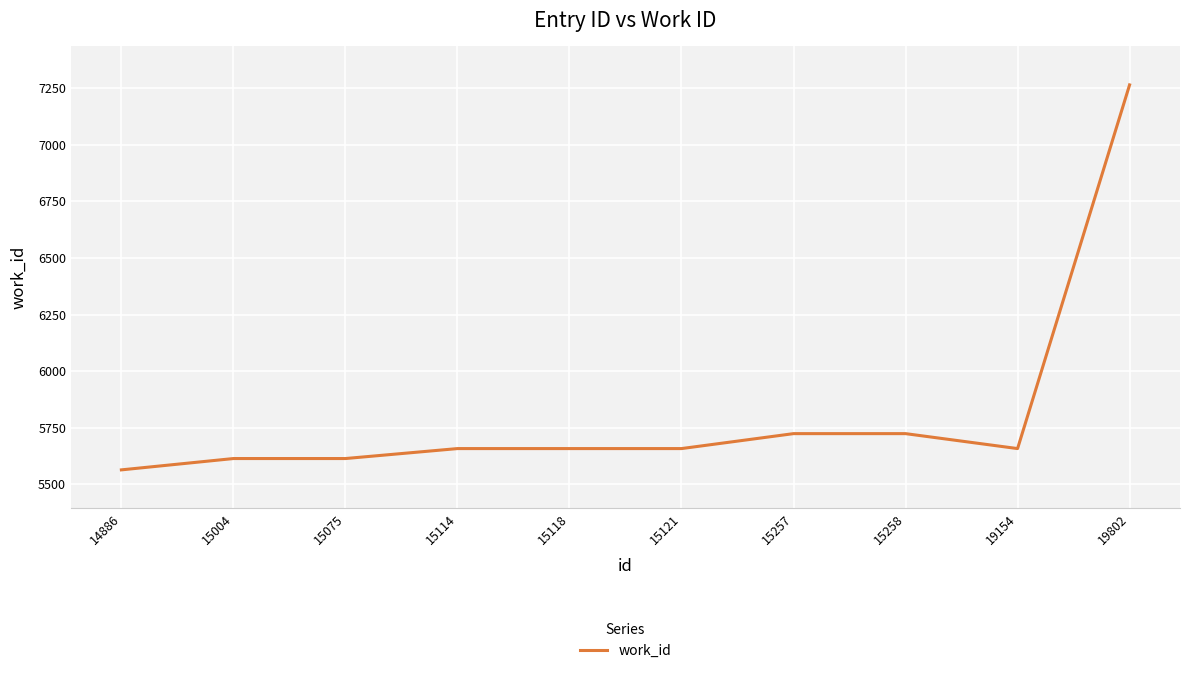

What value does the data have at 15075?

5614